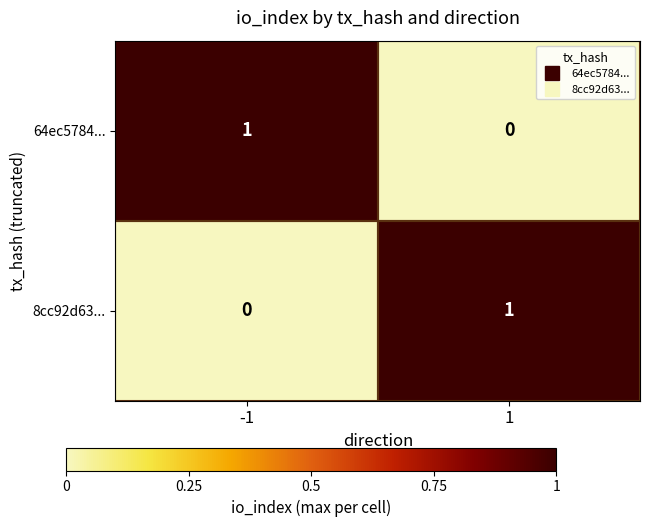

At how many categories does at least one series exceed 0?

2